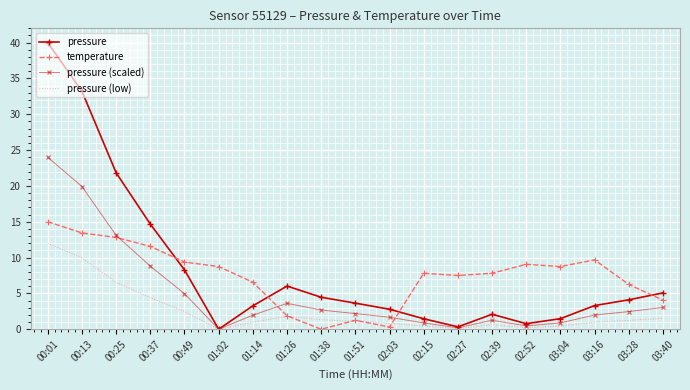

True or false: temperature has a value of 13.4 at 00:13.

True